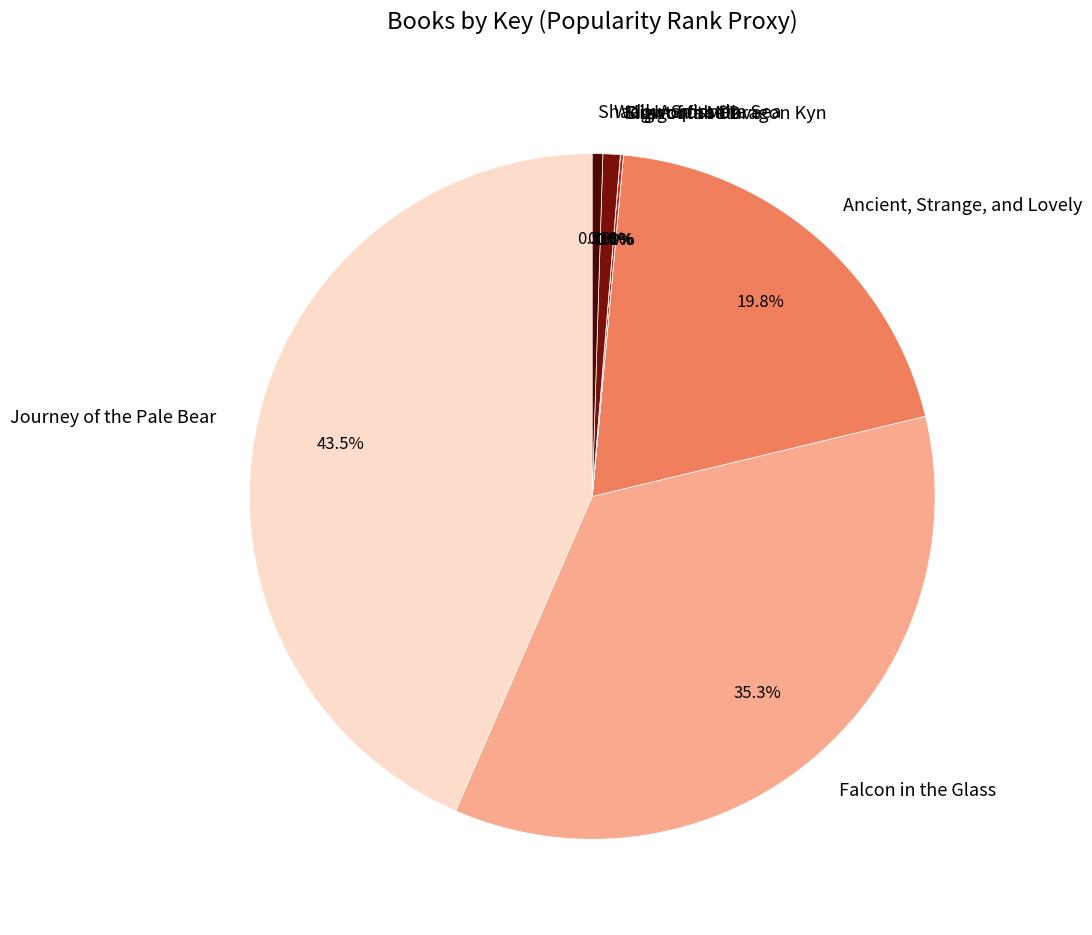

Which category has the biggest portion of the pie?

Journey of the Pale Bear